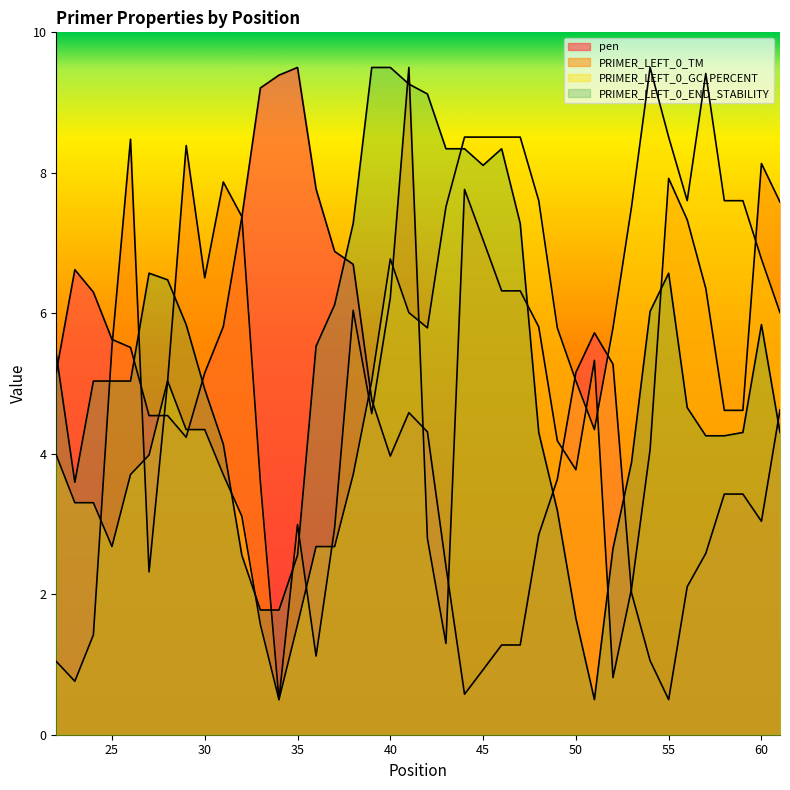

After their last crossing, which series has the higher values: PRIMER_LEFT_0_END_STABILITY or pen?

pen